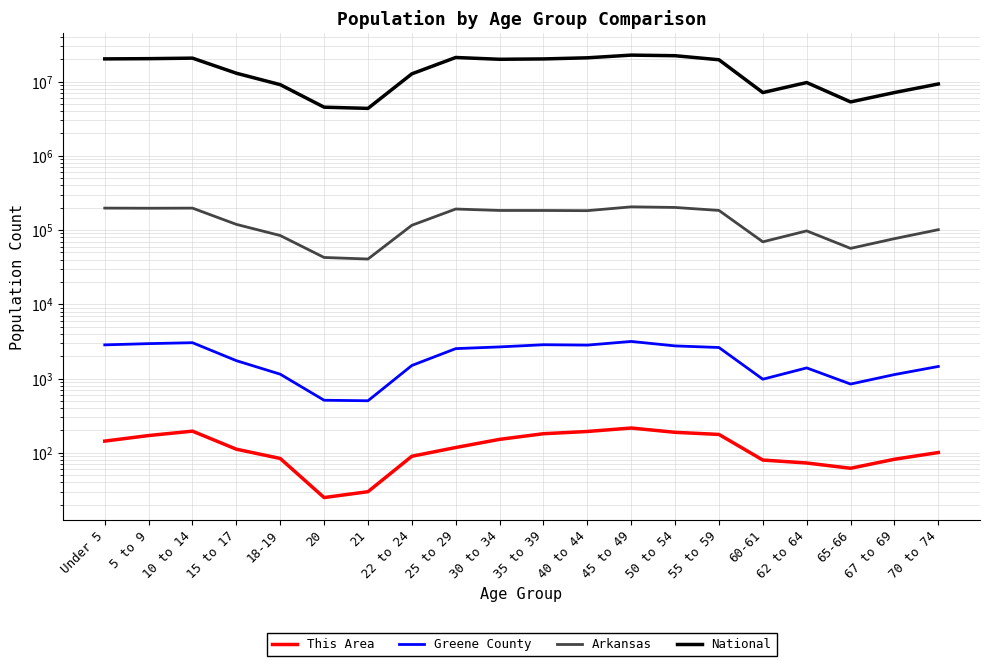

The value of National at 70 to 74 is 6213313. True or false?

False